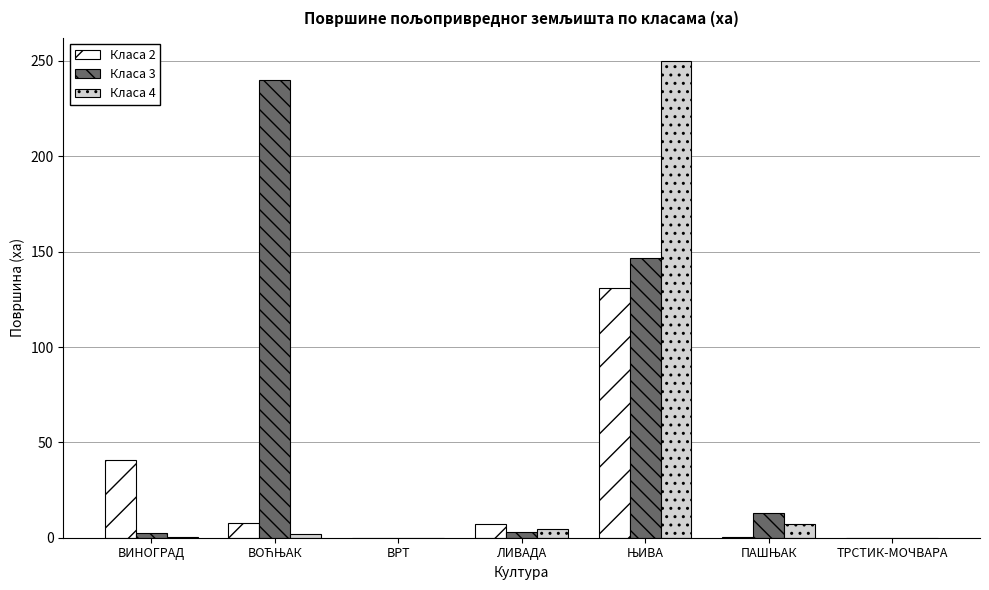

The Класа 4 series shows -171.5 at ТРСТИК-МОЧВАРА. True or false?

False